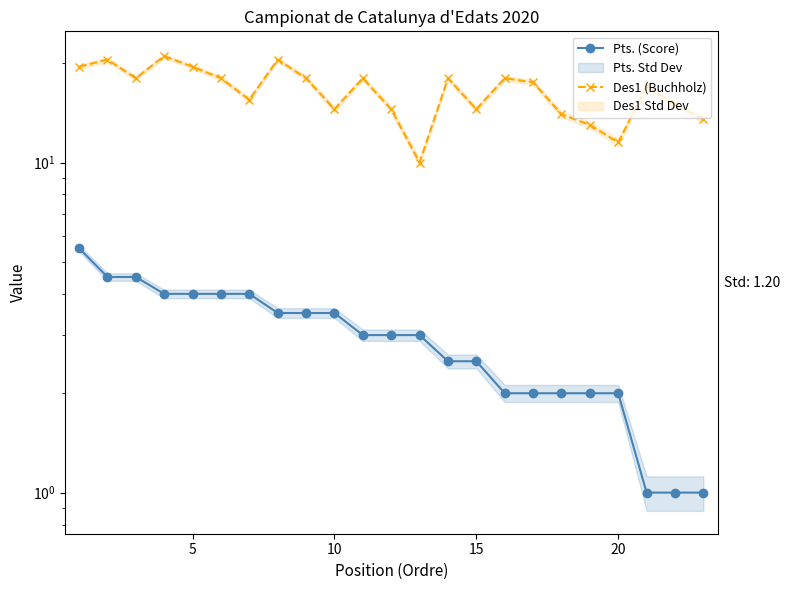

True or false: Pts. (Score) and Des1 (Buchholz) cross at least once.

False